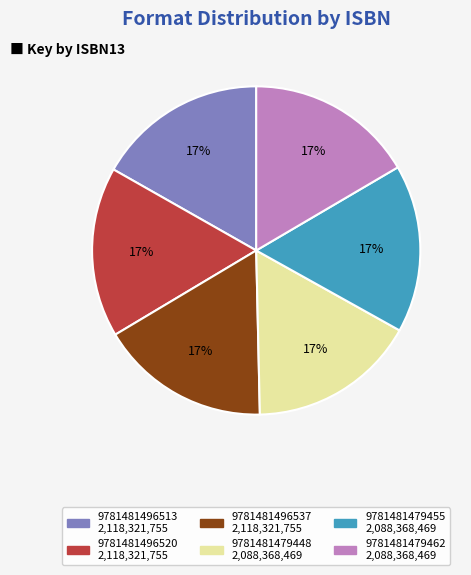

True or false: 9781481496537 accounts for 17% of the total.

True